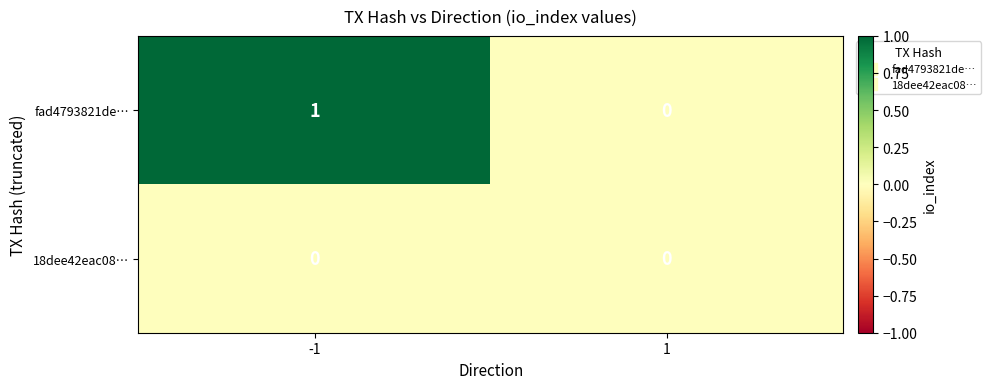

Which series changed the most between -1 and 1?

fad4793821de…